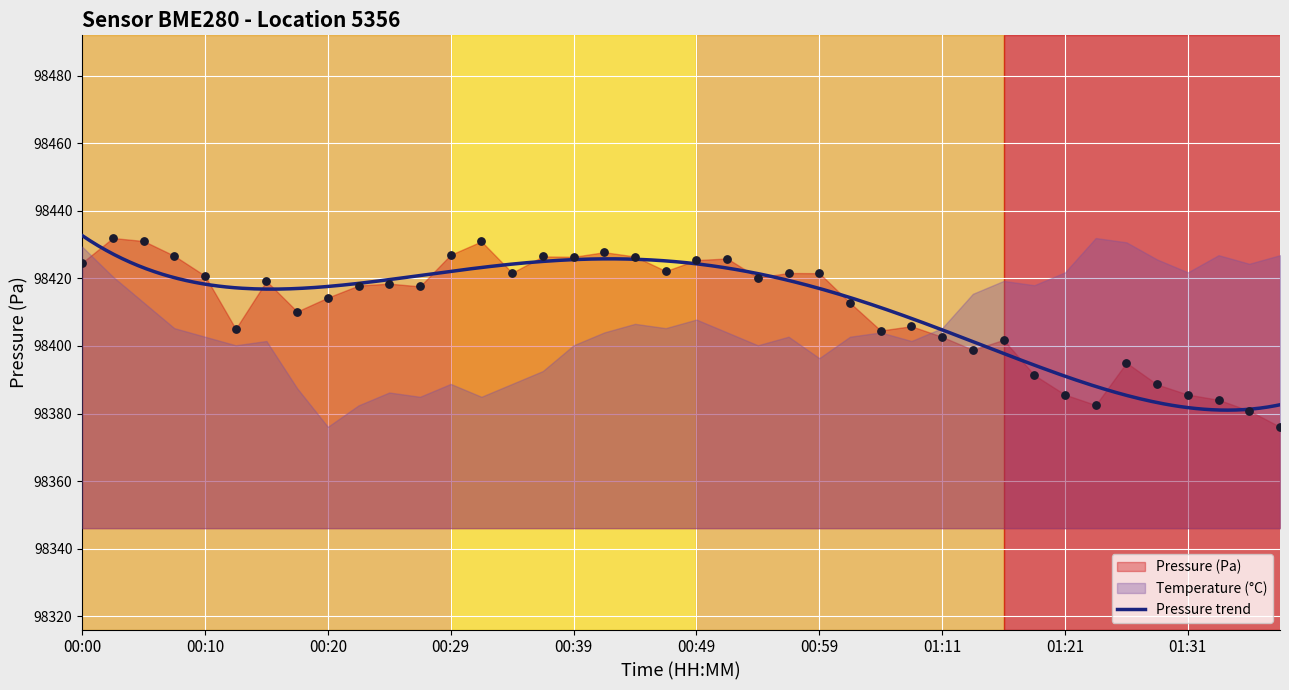

Which has a higher value, 00:51 or 00:08?

00:08